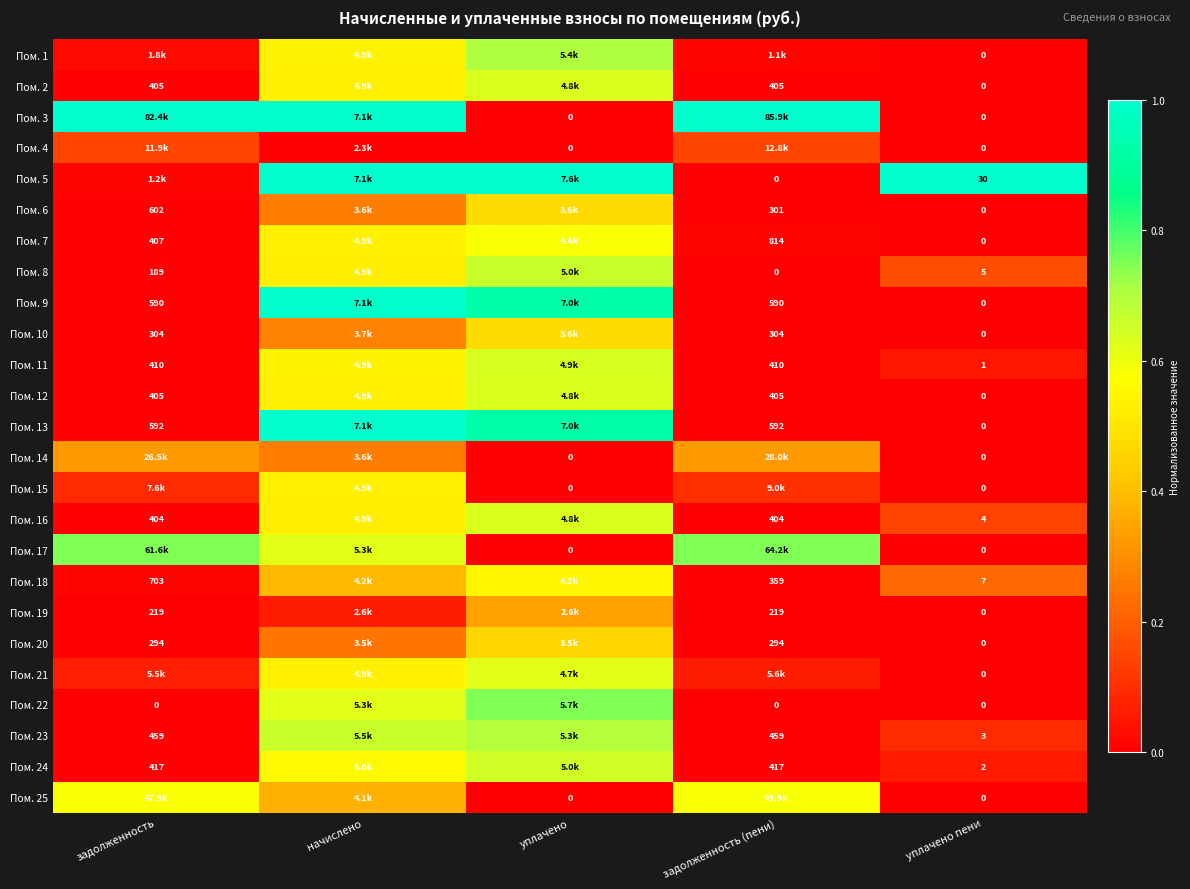

The Пом. 12 series shows 0.2 at начислено. True or false?

False